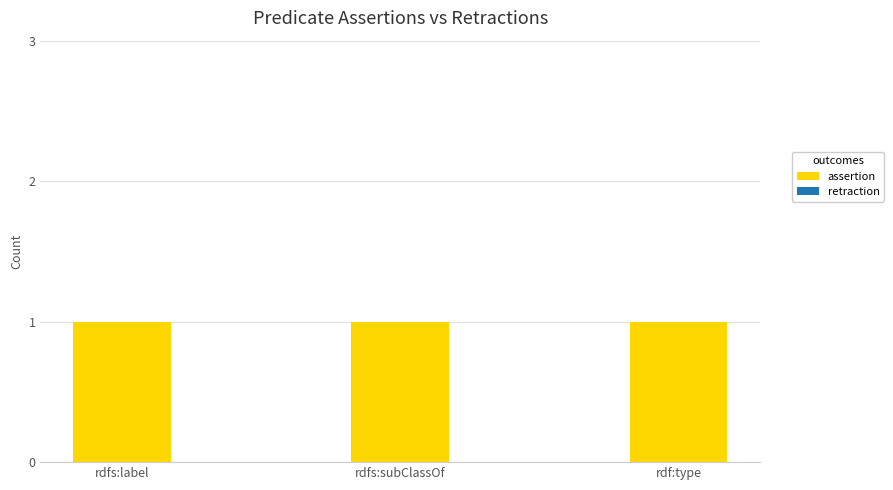

What is the average value of the assertion series?

1